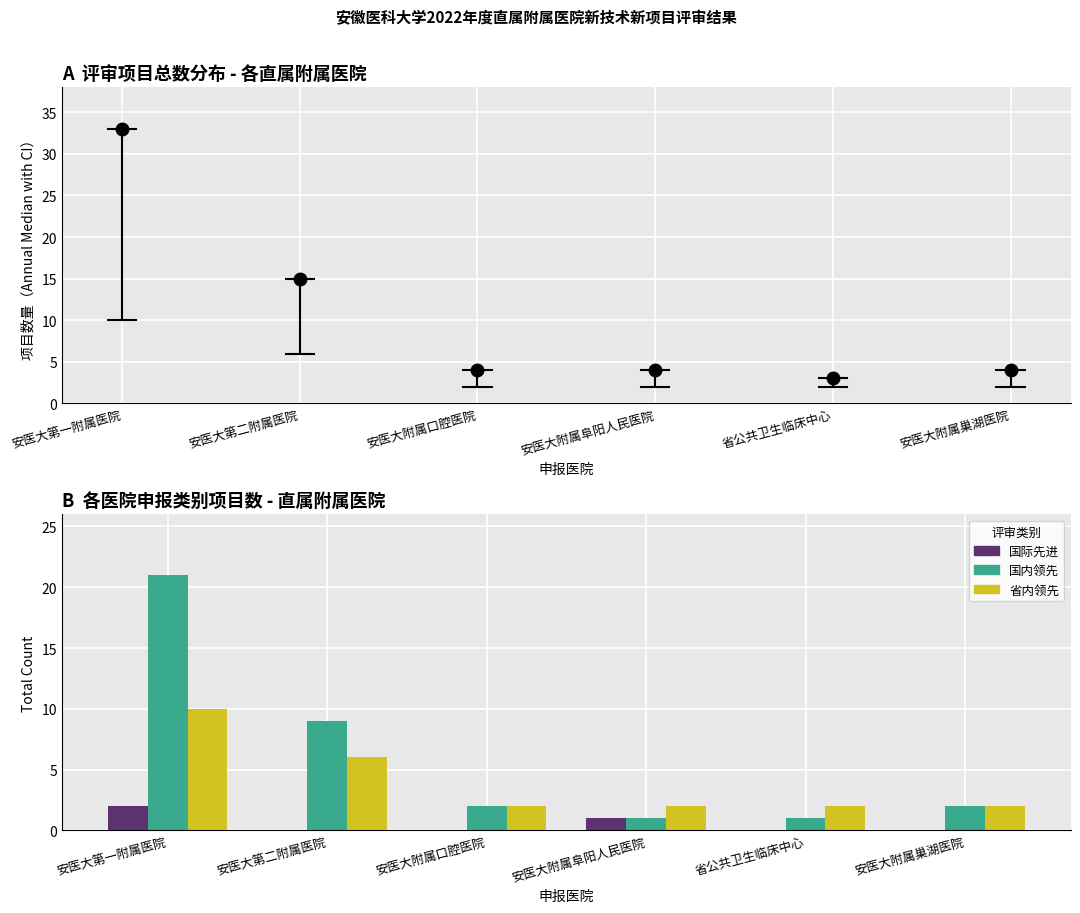

Reading left to right, extract all data points from this chart.

国际先进: 安医大第一附属医院=2	安医大第二附属医院=0	安医大附属口腔医院=0	安医大附属阜阳人民医院=1	省公共卫生临床中心=0	安医大附属巢湖医院=0
国内领先: 安医大第一附属医院=21	安医大第二附属医院=9	安医大附属口腔医院=2	安医大附属阜阳人民医院=1	省公共卫生临床中心=1	安医大附属巢湖医院=2
省内领先: 安医大第一附属医院=10	安医大第二附属医院=6	安医大附属口腔医院=2	安医大附属阜阳人民医院=2	省公共卫生临床中心=2	安医大附属巢湖医院=2